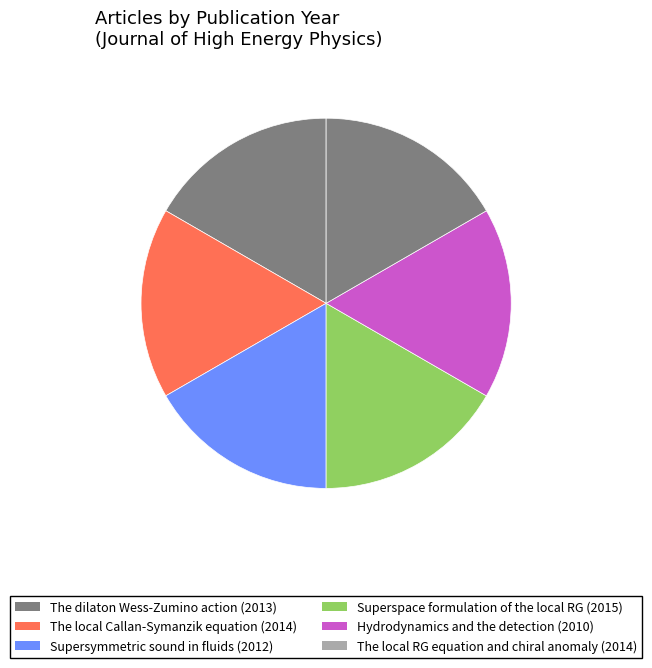

Is Superspace formulation of the local RG the majority of the pie?

No